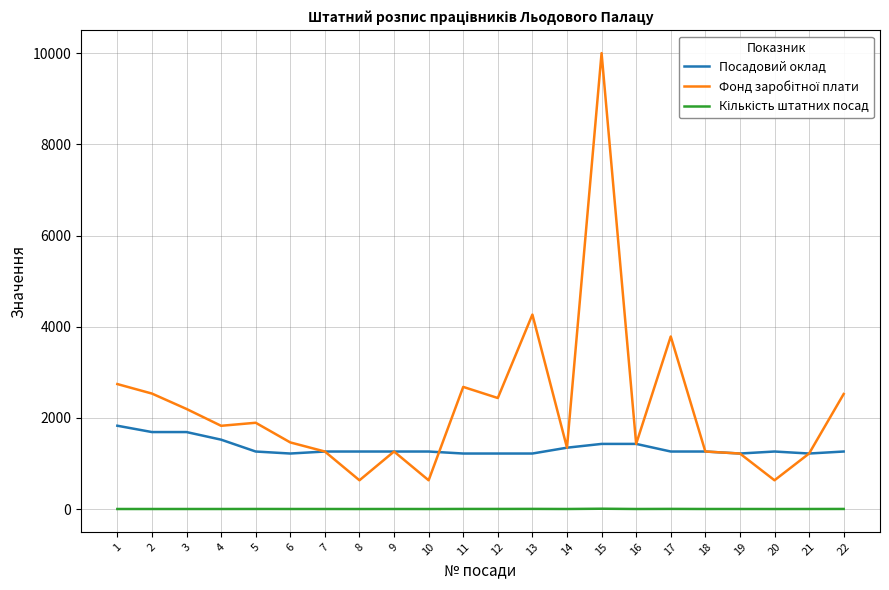

What is the greatest value displayed?

10003.0